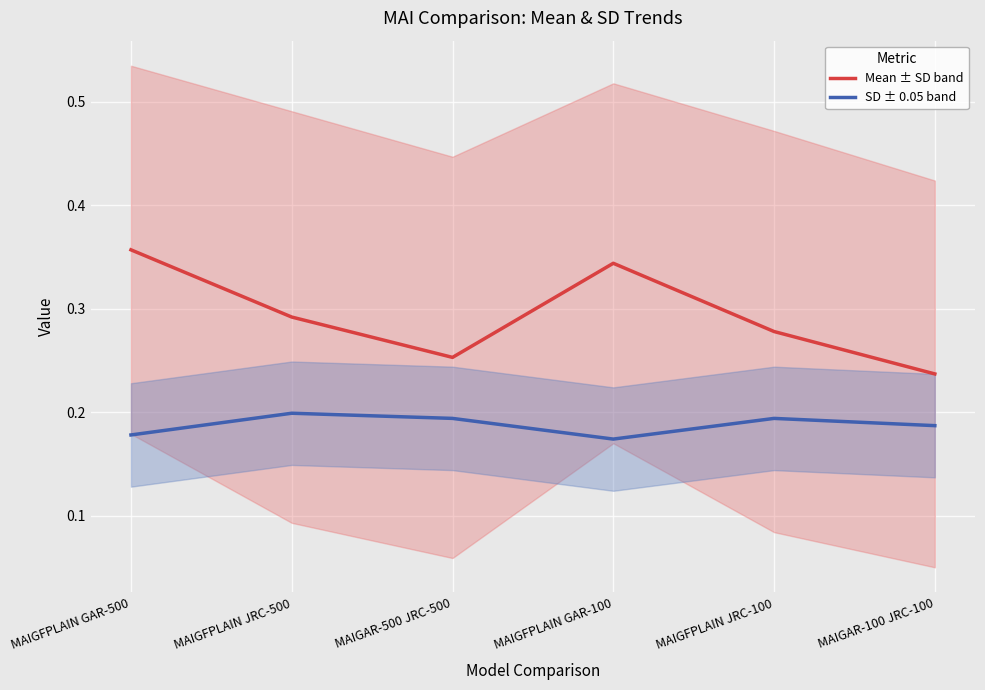

Which category has the lowest value in the Mean ± SD band series?

MAIGAR-100 JRC-100